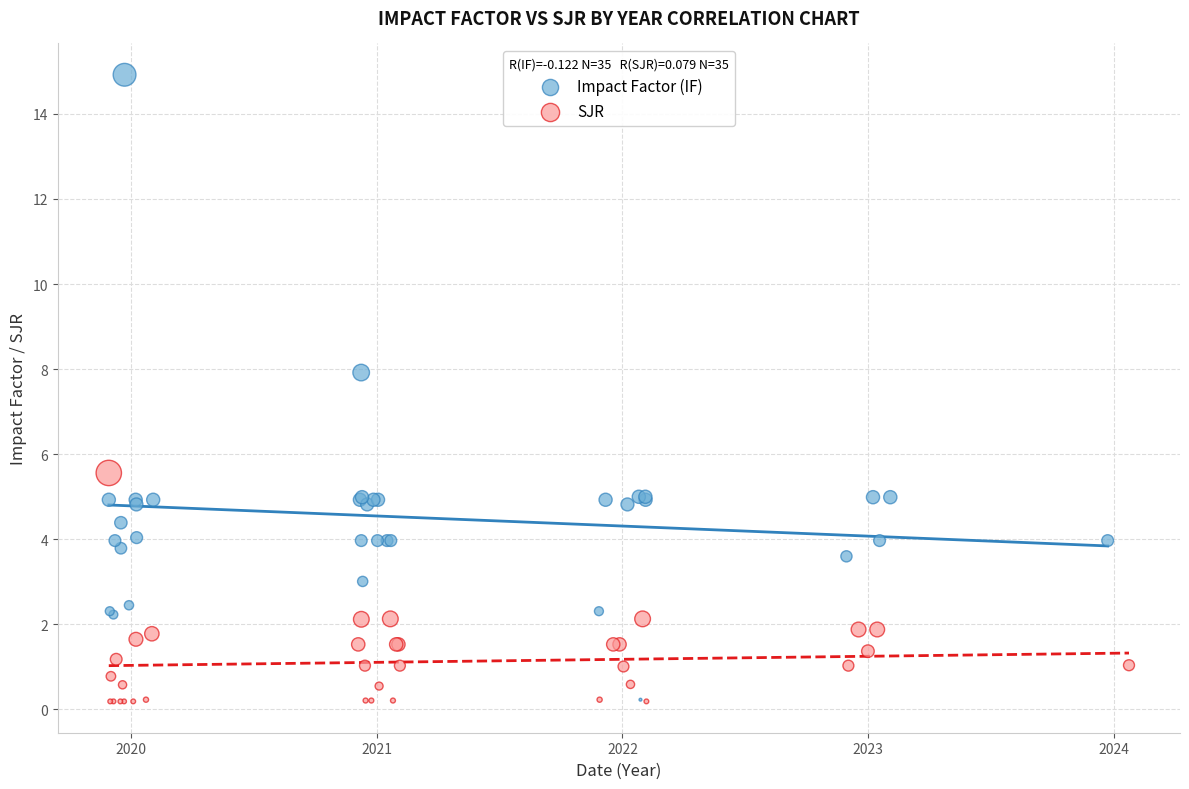

Which series has the largest Y range (max minus min)?

Impact Factor (IF)